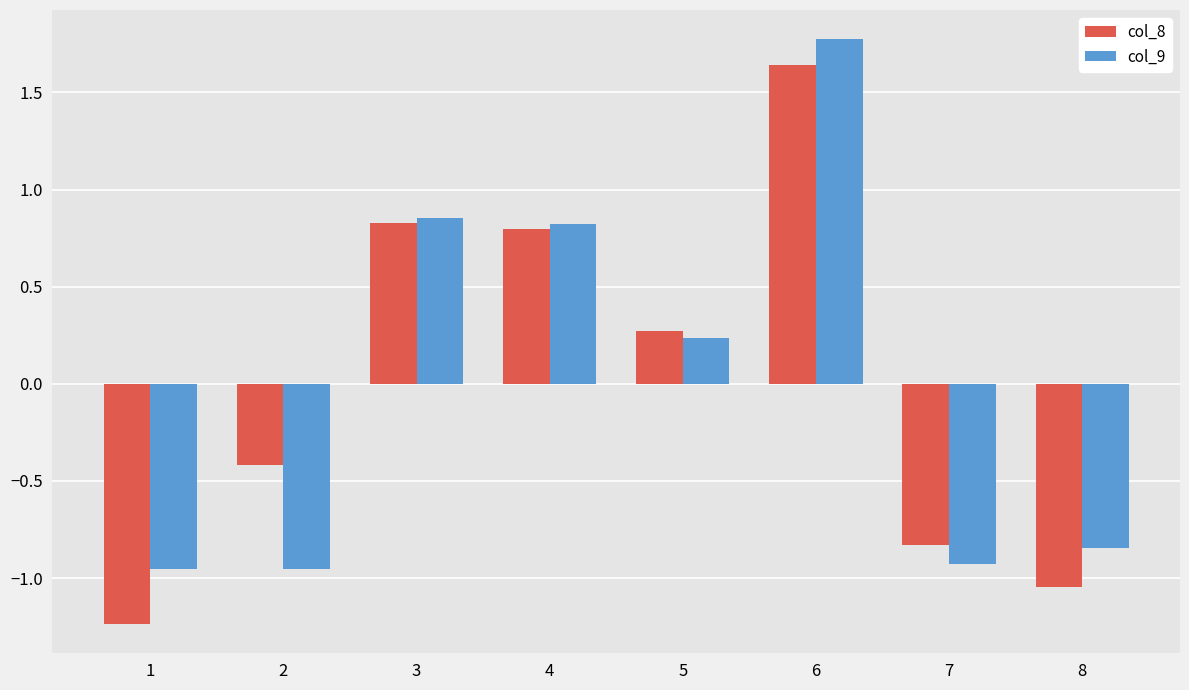

The col_9 series shows 0.6 at 6. True or false?

False